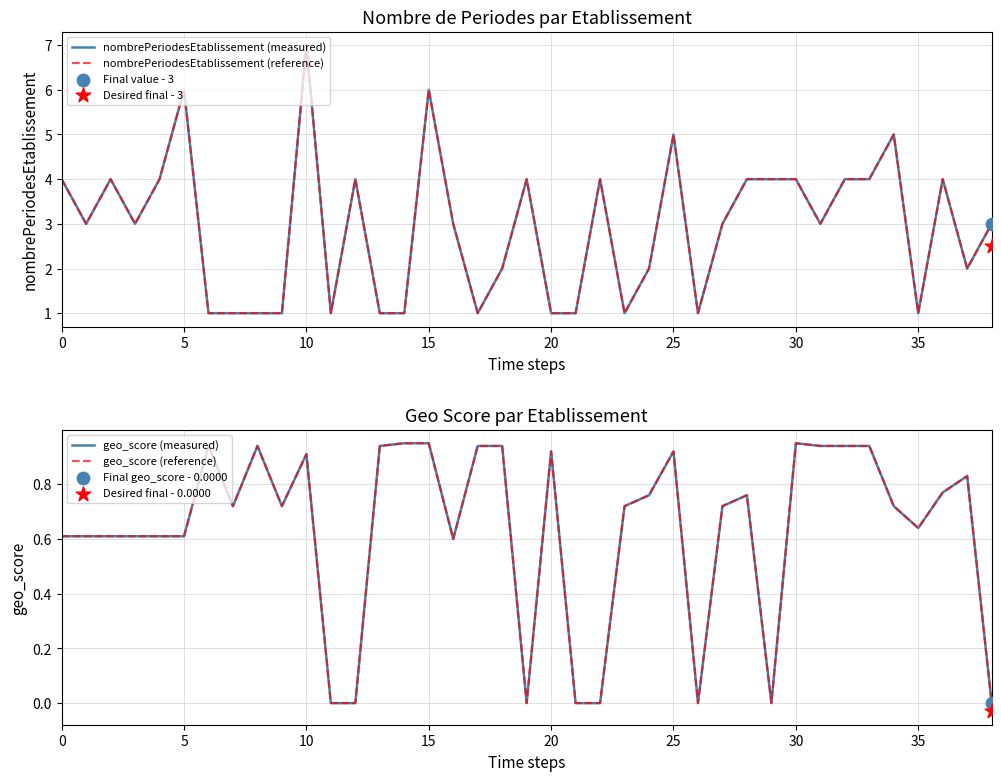

Which series reaches the maximum Y coordinate?

nombrePeriodesEtablissement (measured)